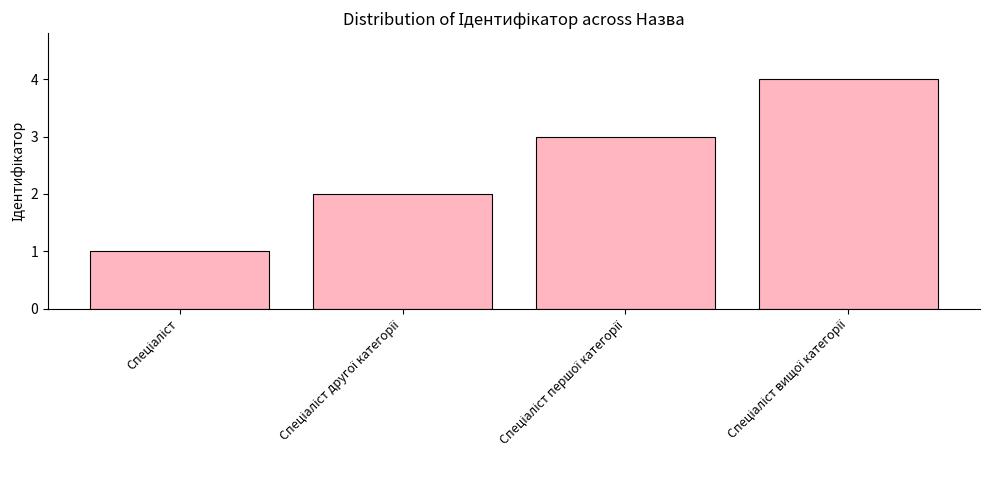

Reading left to right, what are all the values shown in this chart?

1	2	3	4